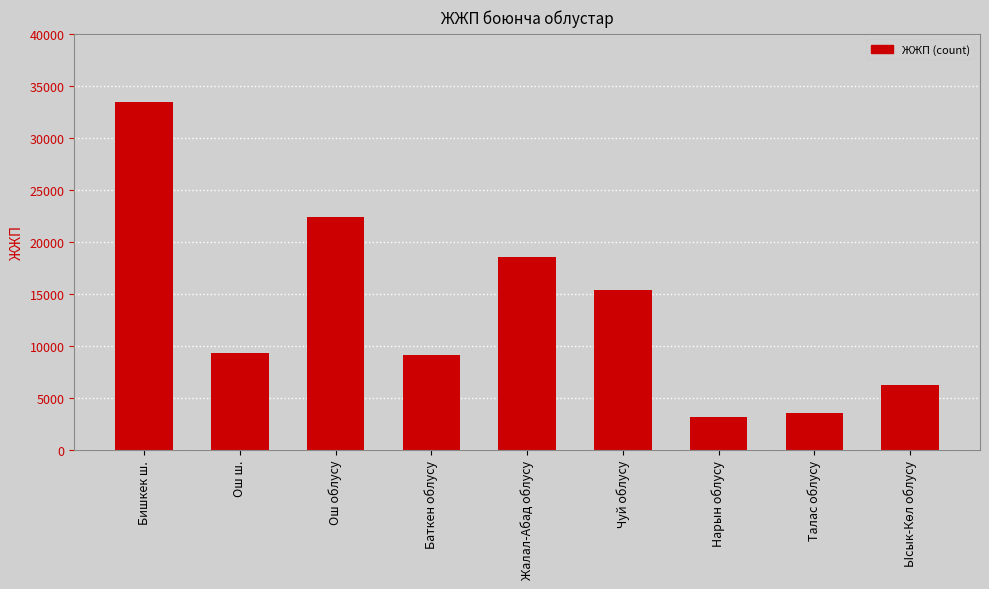

Approximately how many times larger is the value at Ош ш. compared to Бишкек ш.?

0.3